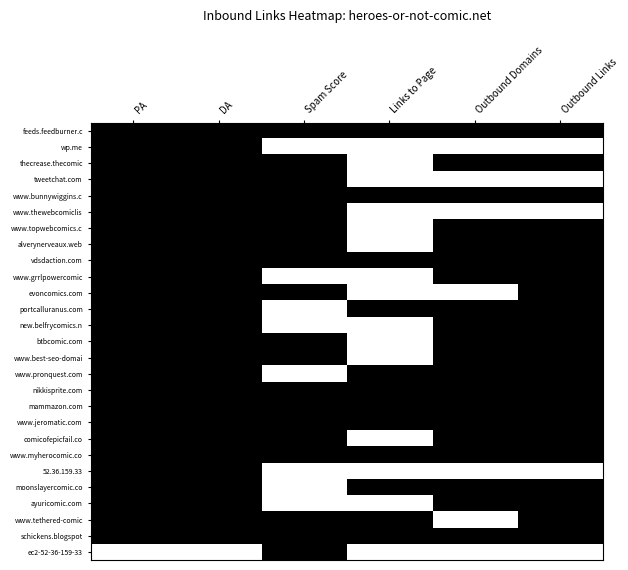

What is the difference between the highest and lowest values at DA?

1